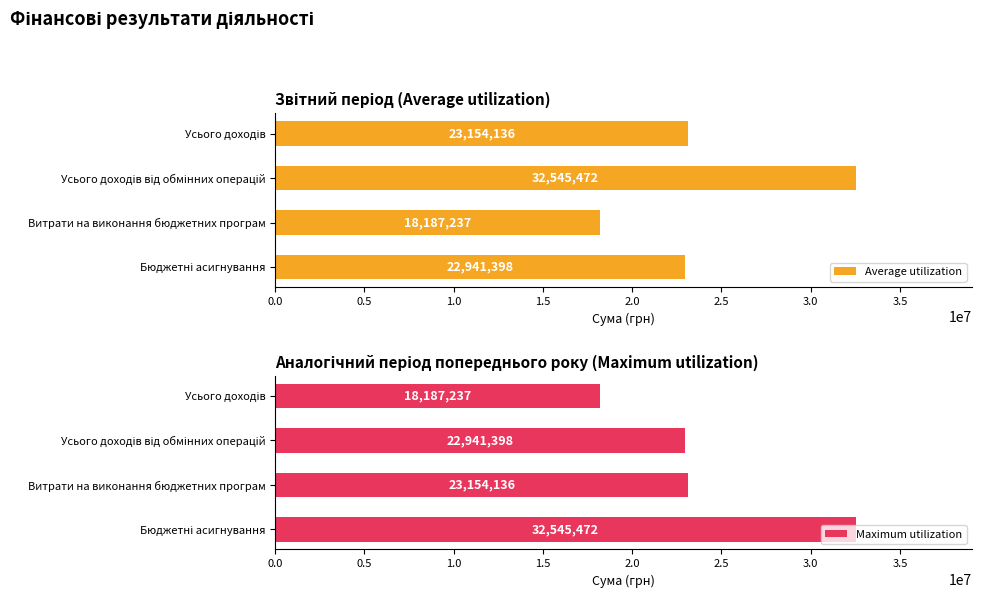

Count the number of categories in the chart.

4